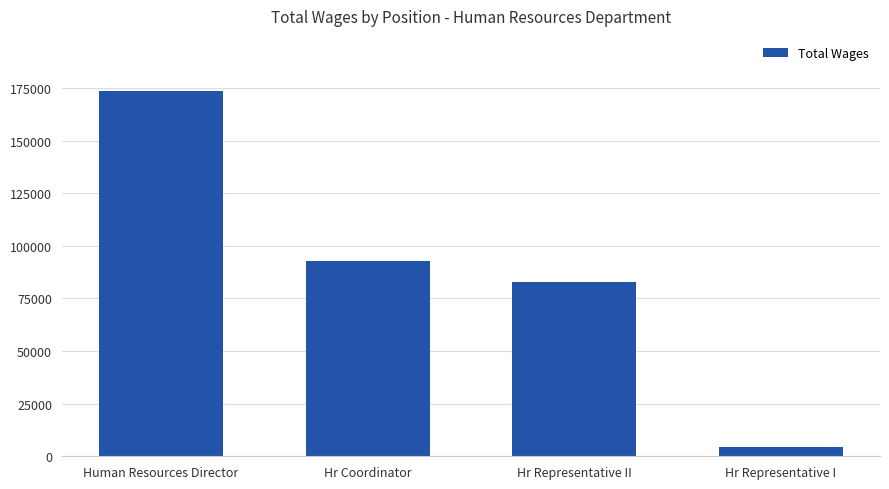

What is the difference between the values at Hr Coordinator and Hr Representative I?

88535